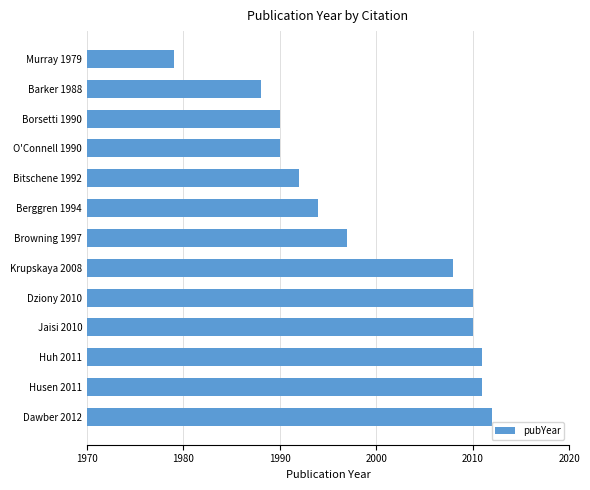

What is the difference between the maximum and minimum values?

33